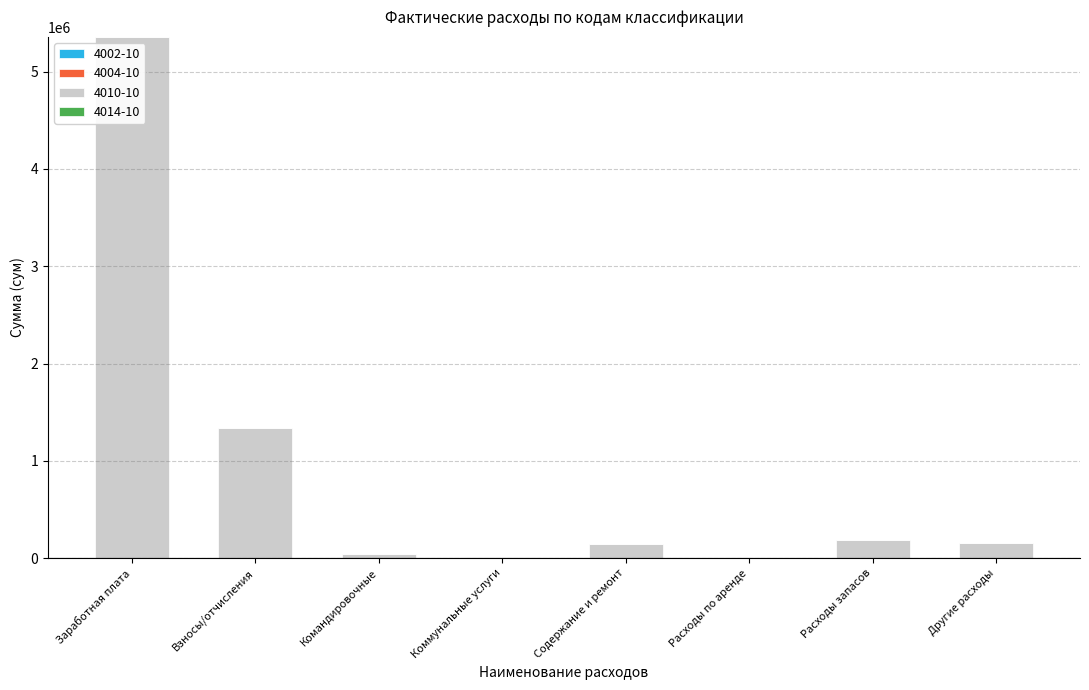

What is the maximum value shown in the chart?

5357133.7